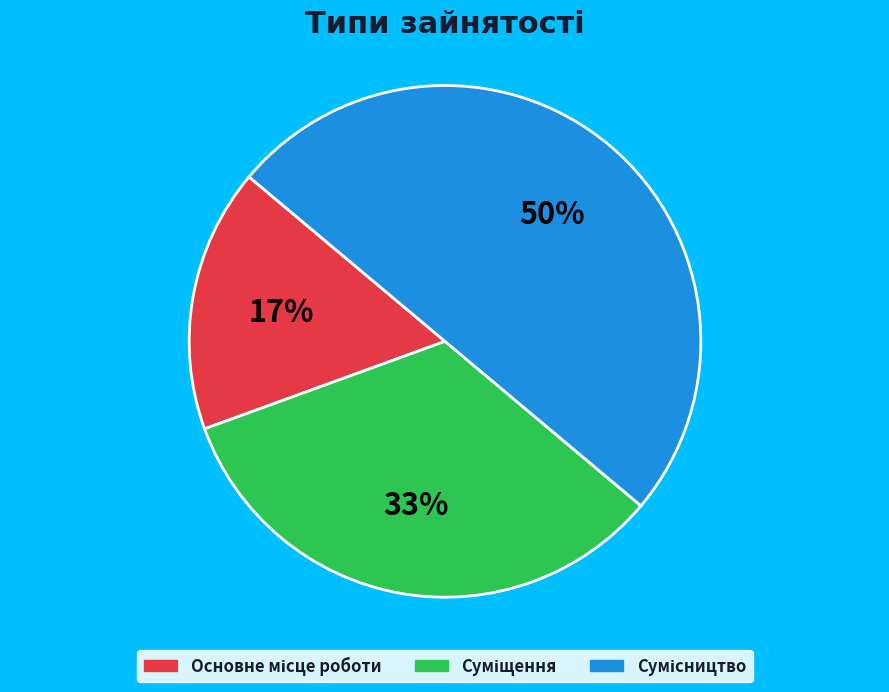

To the nearest percent, what is the difference between the largest and smallest slice percentages?

33%